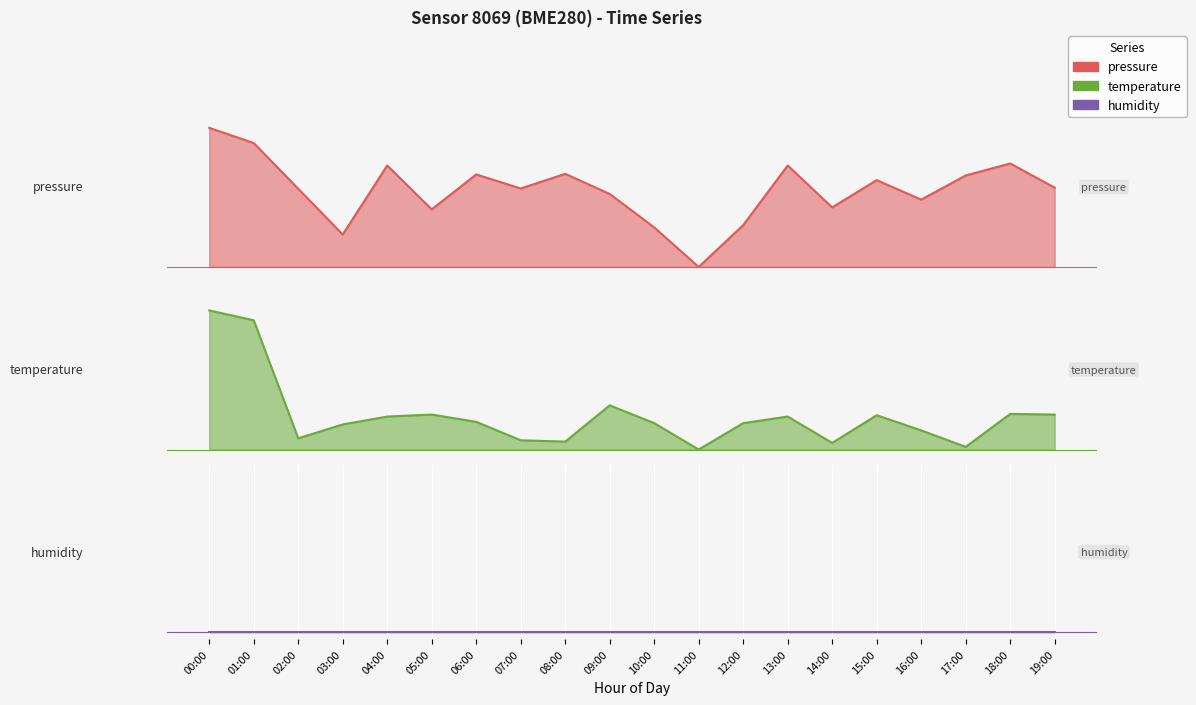

Which series changed the most between 03:00 and 04:00?

pressure